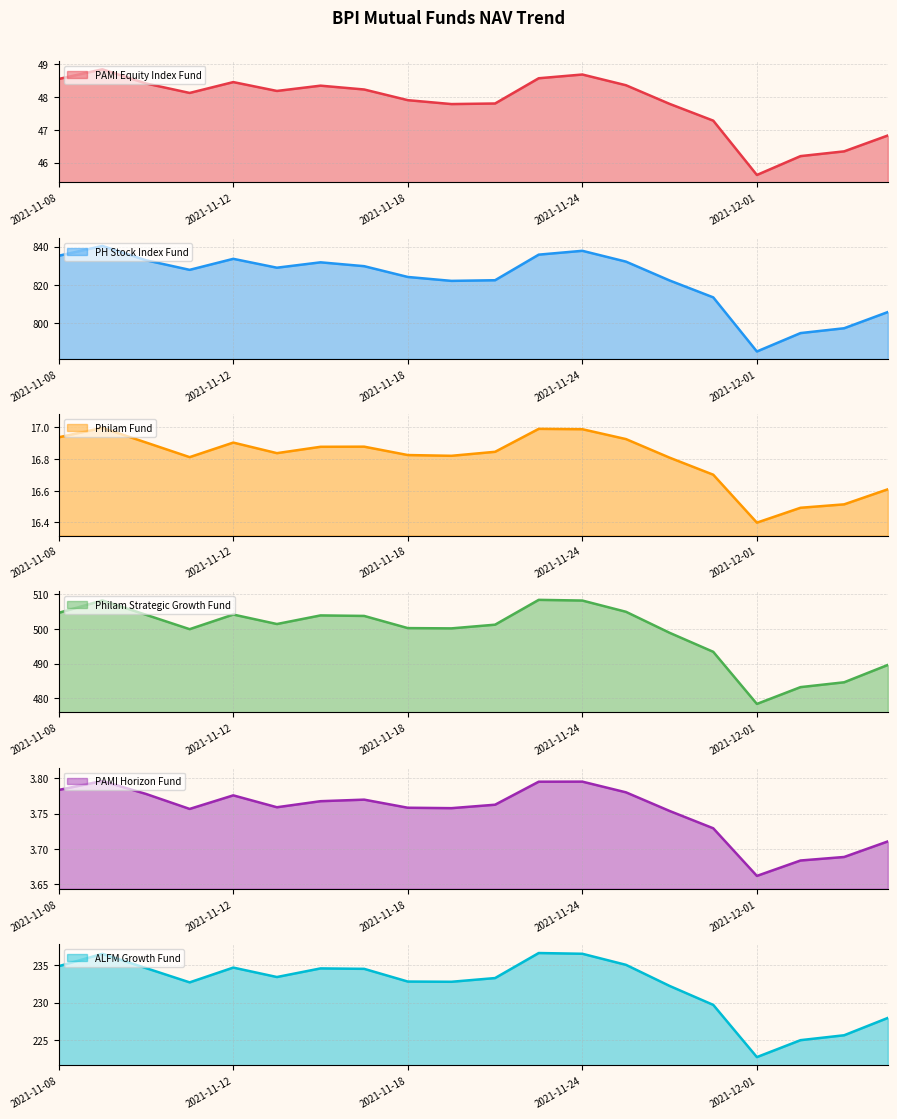

Which category has the lowest value across all series?

2021-12-01